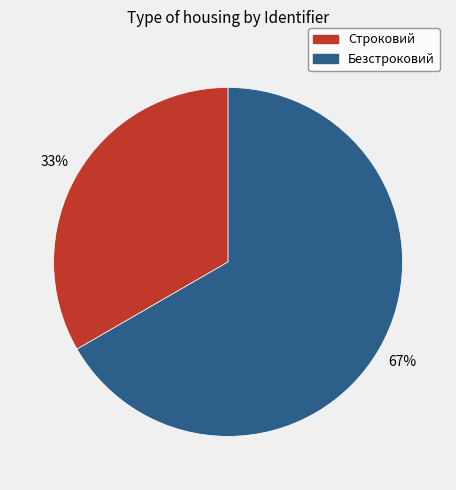

Which category has the smallest portion of the pie?

Строковий